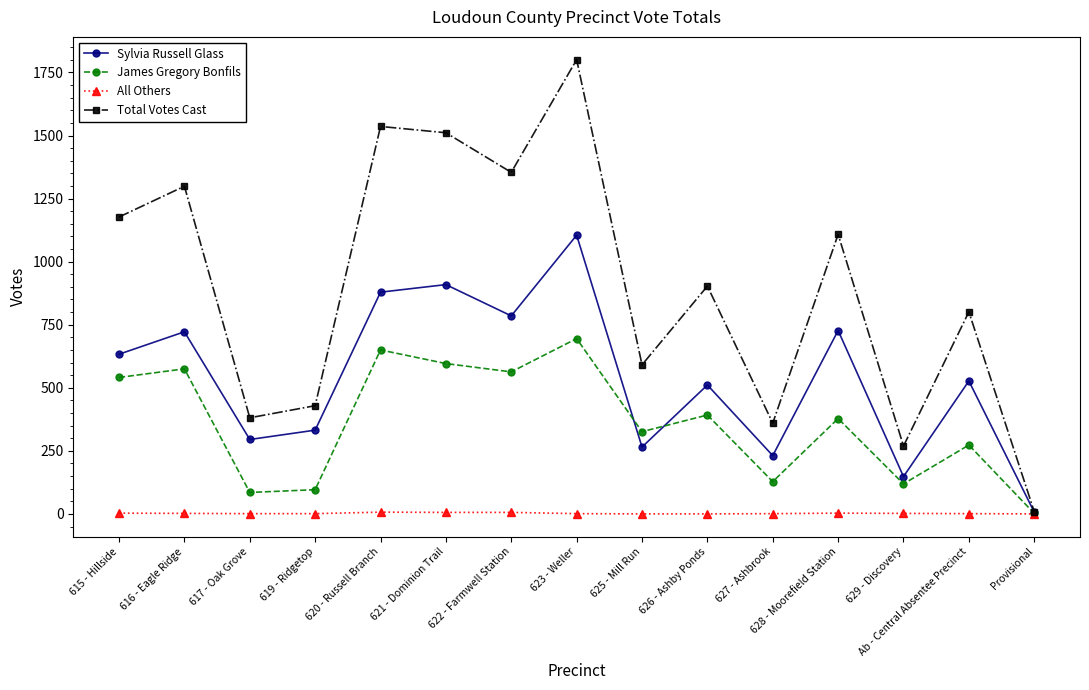

What position from the left is 617 - Oak Grove?

3